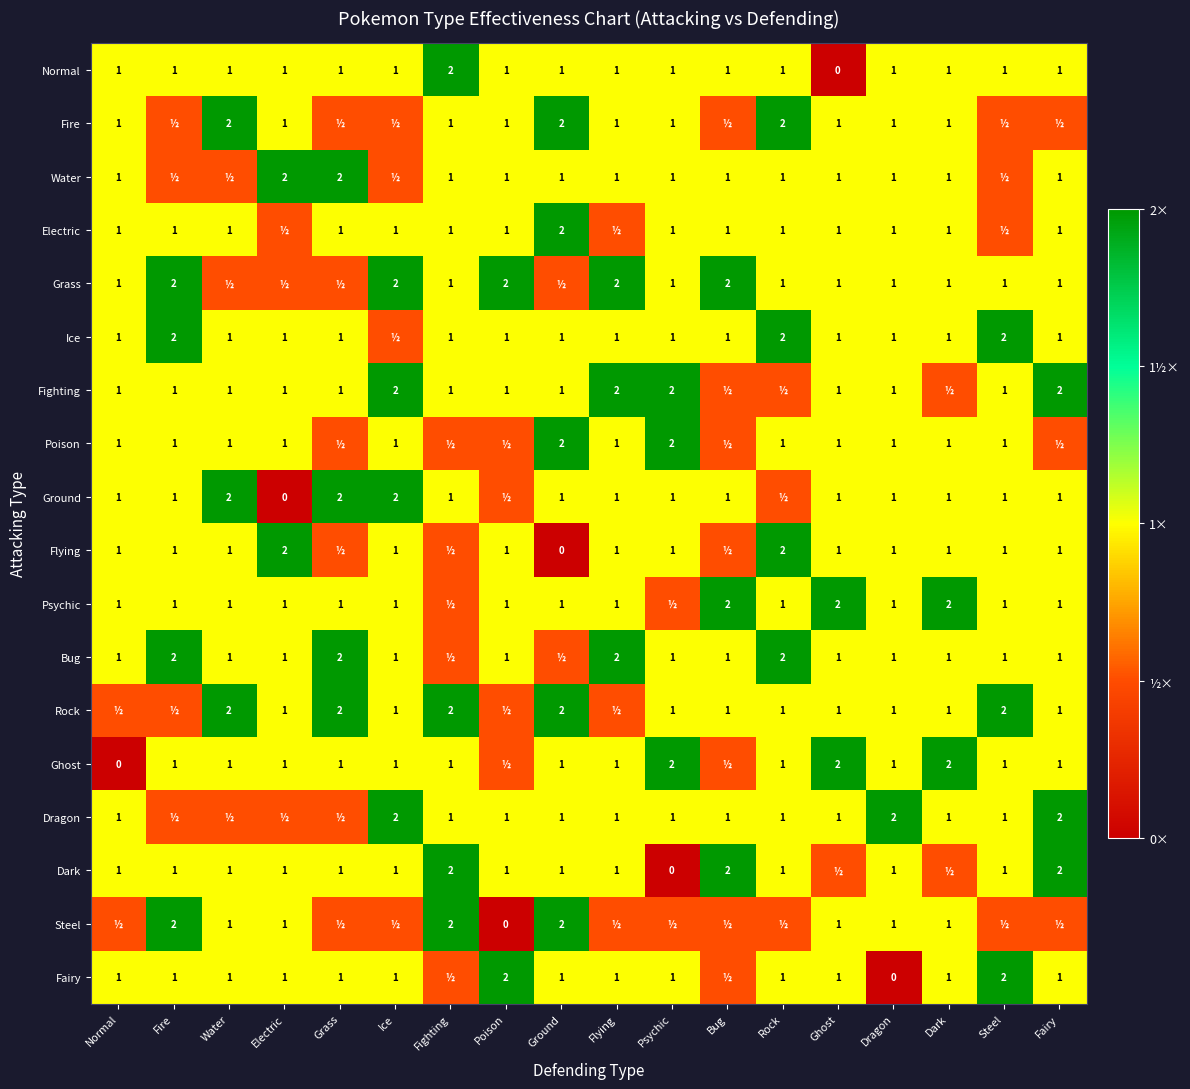

The Dark series shows 1.8 at Flying. True or false?

False